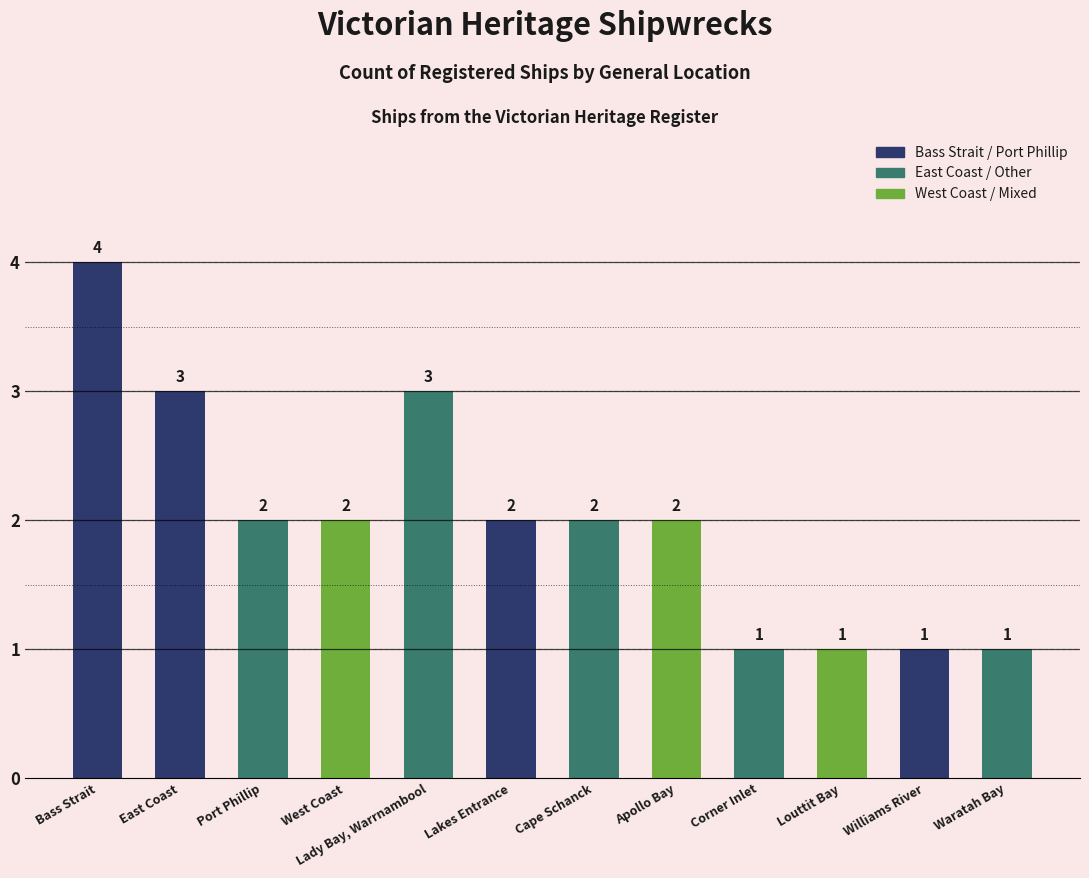

Are the bars horizontal?

No